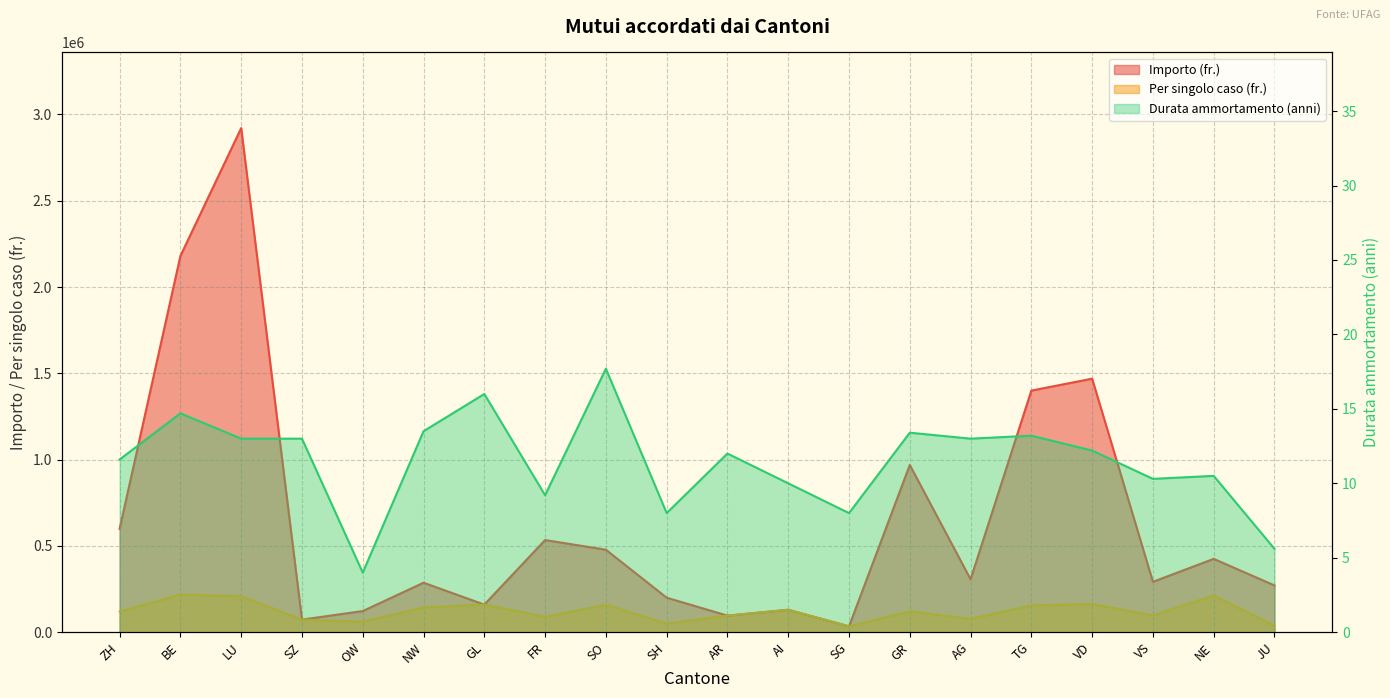

What is the difference between the maximum and minimum values in the Importo (fr.) series?

2887100.0